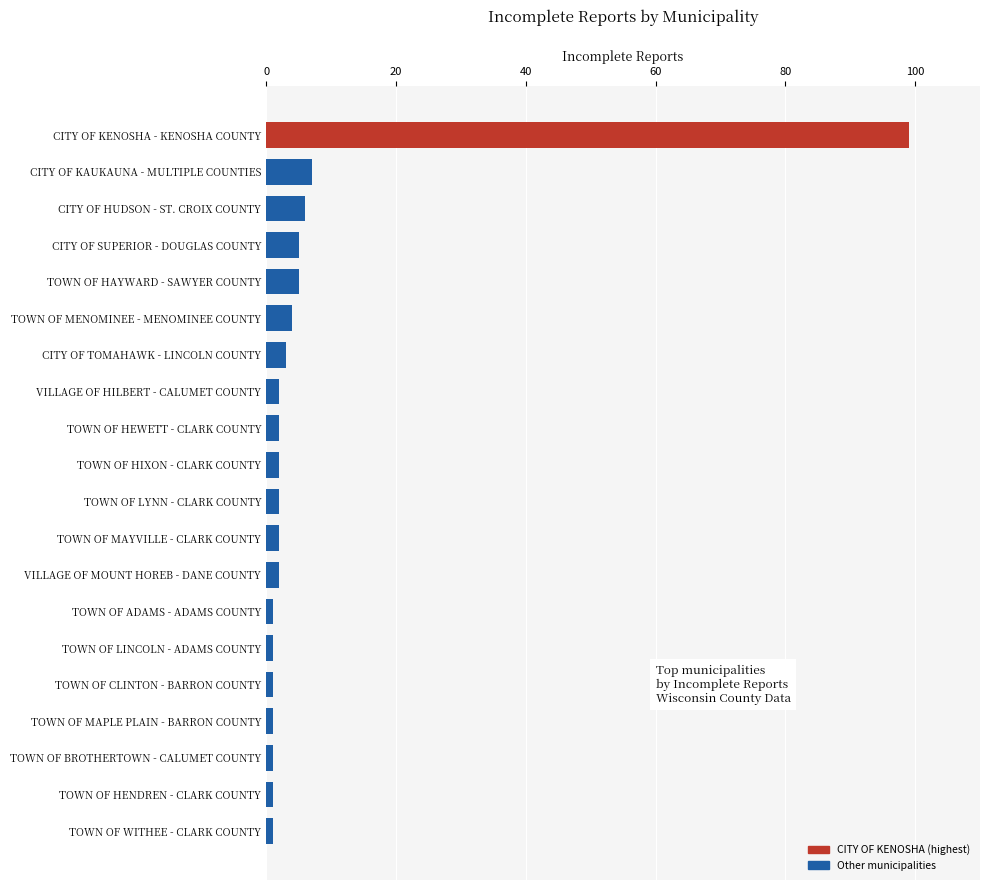

Reading bottom to top, extract all data points from this chart.

TOWN OF WITHEE - CLARK COUNTY=1	TOWN OF HENDREN - CLARK COUNTY=1	TOWN OF BROTHERTOWN - CALUMET COUNTY=1	TOWN OF MAPLE PLAIN - BARRON COUNTY=1	TOWN OF CLINTON - BARRON COUNTY=1	TOWN OF LINCOLN - ADAMS COUNTY=1	TOWN OF ADAMS - ADAMS COUNTY=1	VILLAGE OF MOUNT HOREB - DANE COUNTY=2	TOWN OF MAYVILLE - CLARK COUNTY=2	TOWN OF LYNN - CLARK COUNTY=2	TOWN OF HIXON - CLARK COUNTY=2	TOWN OF HEWETT - CLARK COUNTY=2	VILLAGE OF HILBERT - CALUMET COUNTY=2	CITY OF TOMAHAWK - LINCOLN COUNTY=3	TOWN OF MENOMINEE - MENOMINEE COUNTY=4	TOWN OF HAYWARD - SAWYER COUNTY=5	CITY OF SUPERIOR - DOUGLAS COUNTY=5	CITY OF HUDSON - ST. CROIX COUNTY=6	CITY OF KAUKAUNA - MULTIPLE COUNTIES=7	CITY OF KENOSHA - KENOSHA COUNTY=99